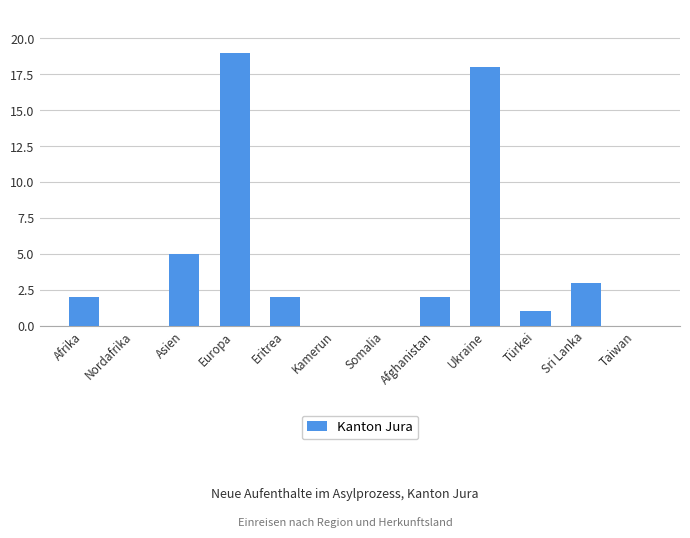

Where is the data nearest to the value 9?

Asien